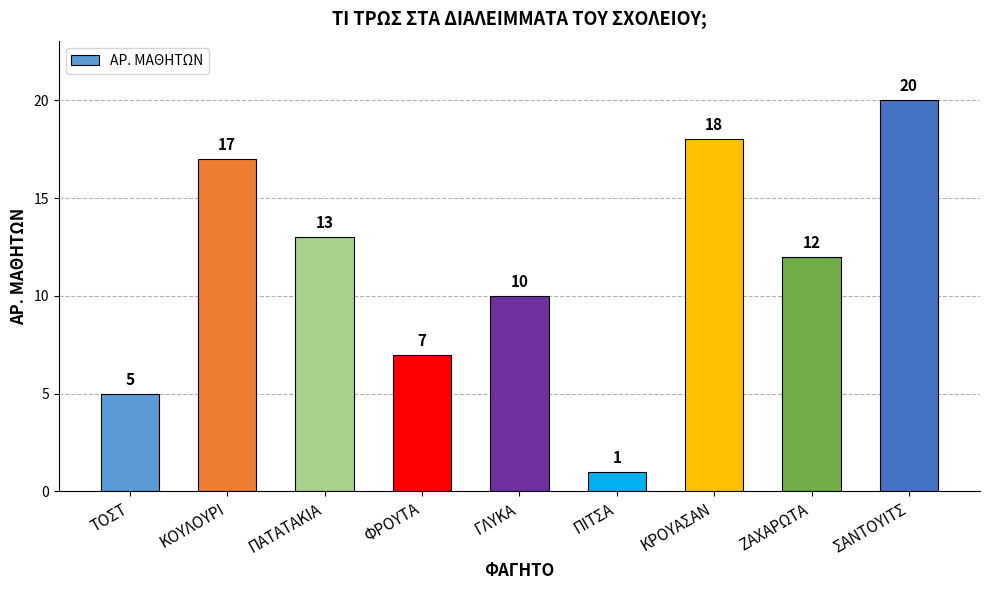

Are the bars horizontal?

No